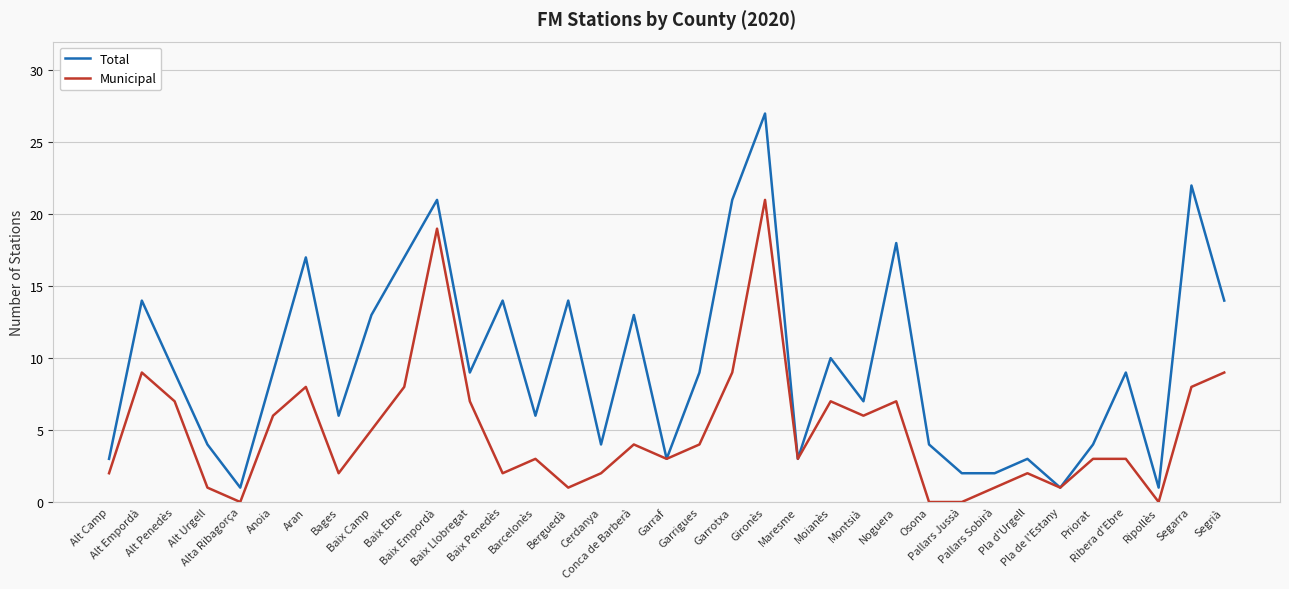

What is the highest value of the Total series?

27